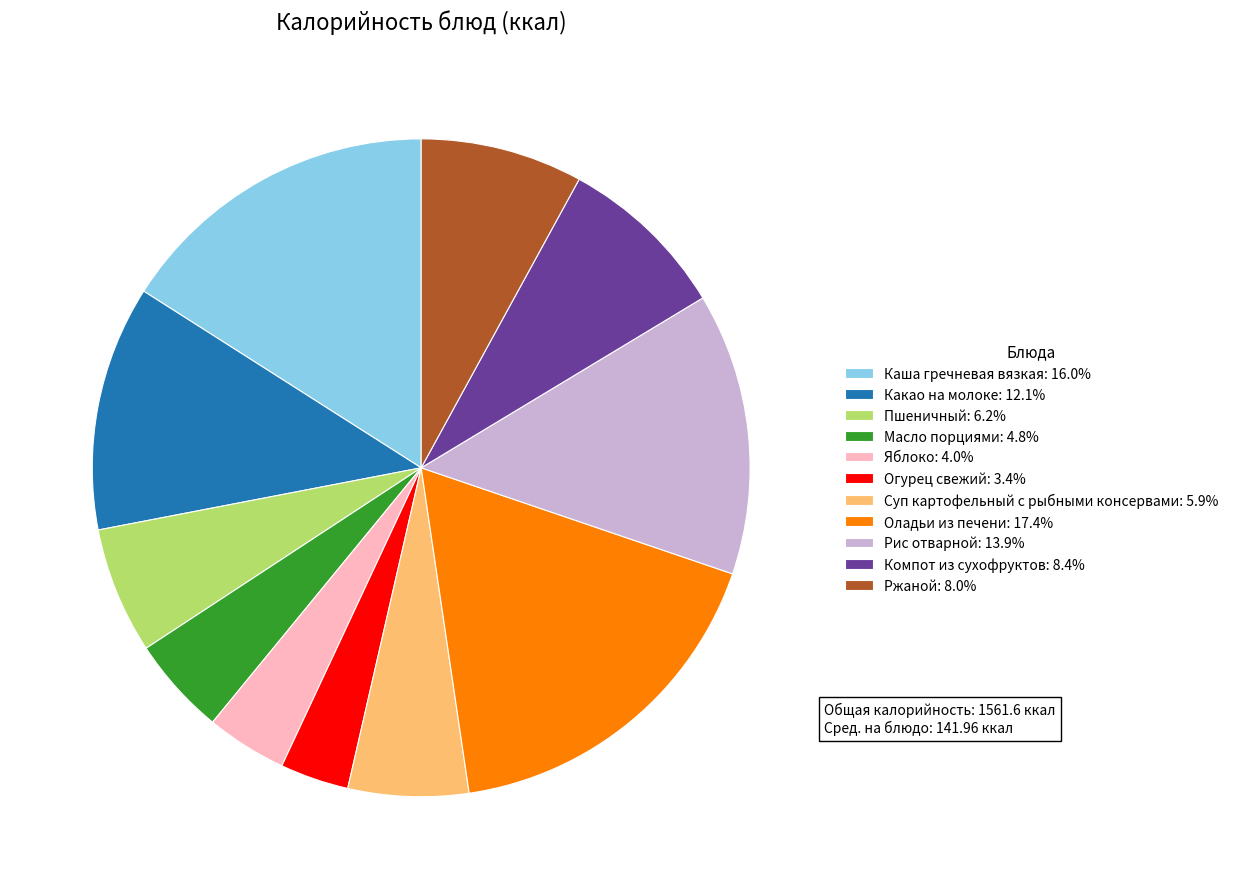

What is the smallest slice in the pie chart?

Огурец свежий